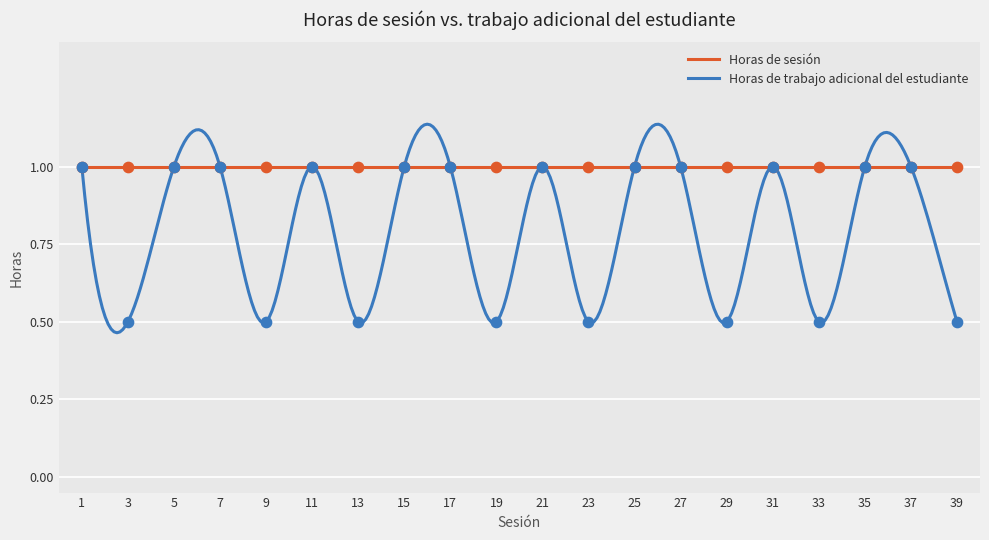

What are all the series names shown in the legend?

Horas de sesión, Horas de trabajo adicional del estudiante